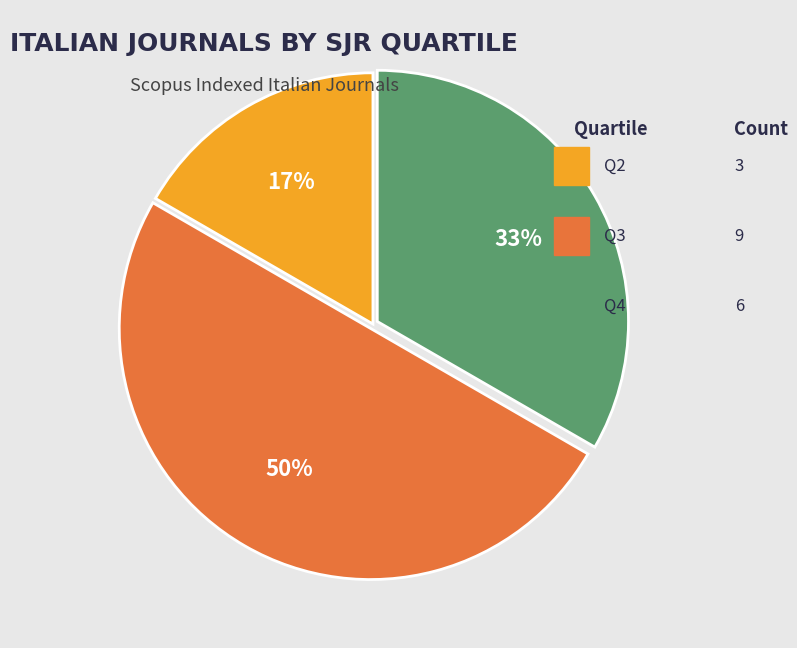

To the nearest percent, what is the average slice percentage?

33%